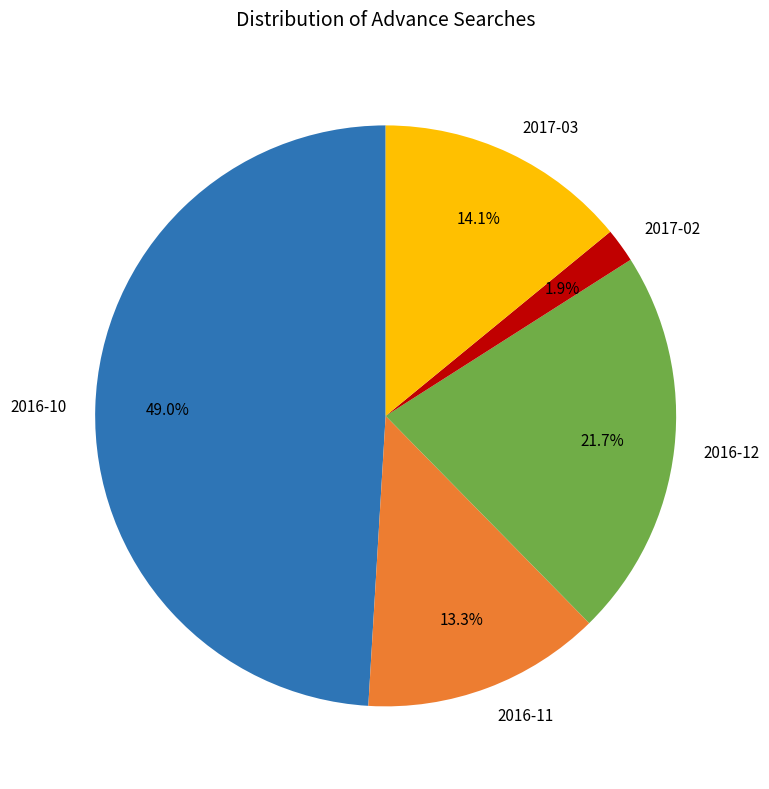

How many segments does this pie chart have?

5